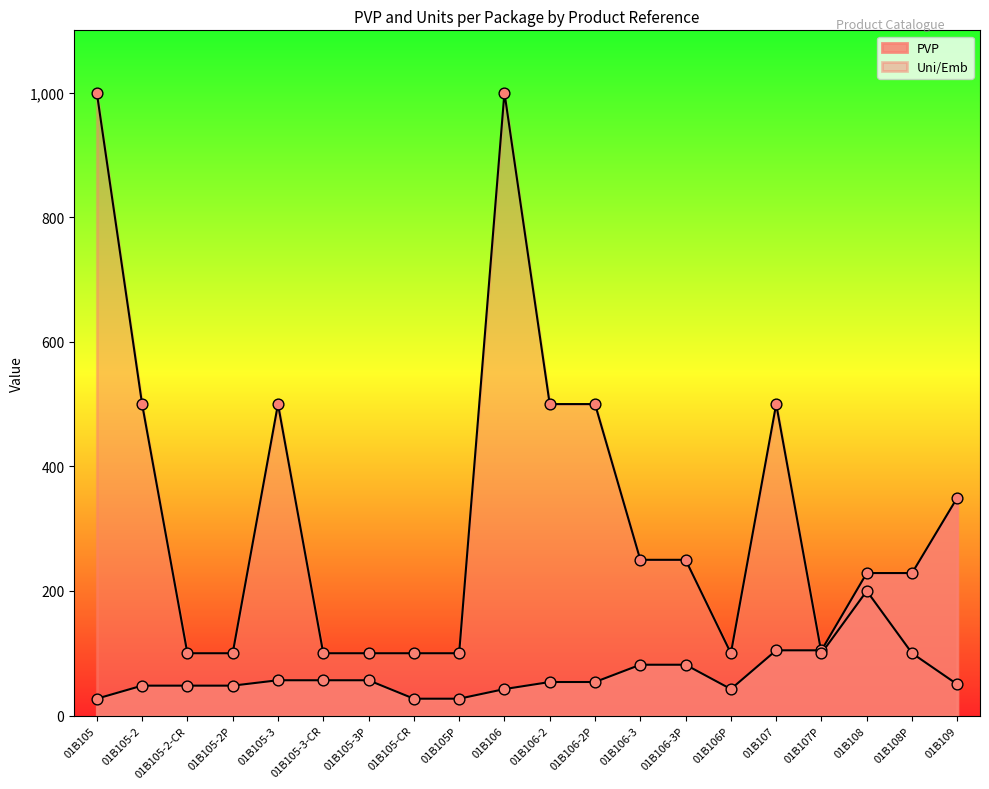

Which series has the largest total across all categories?

Uni/Emb